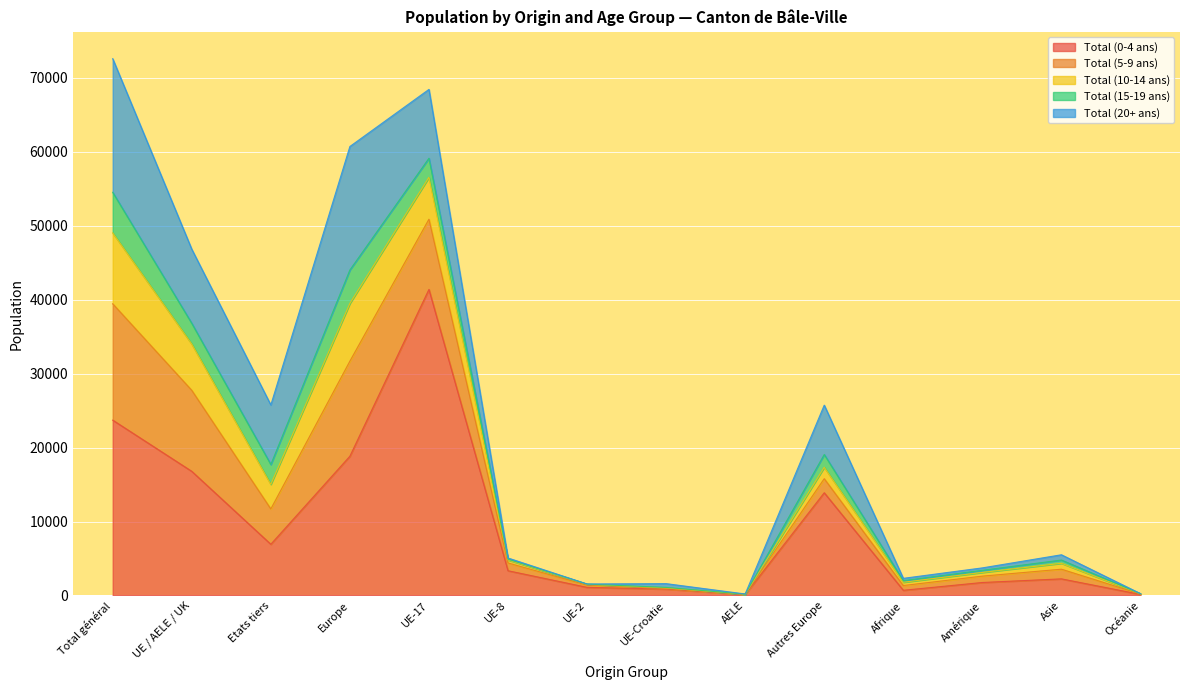

True or false: Total (10-14 ans) has more than 1 points higher than both neighbors.

True